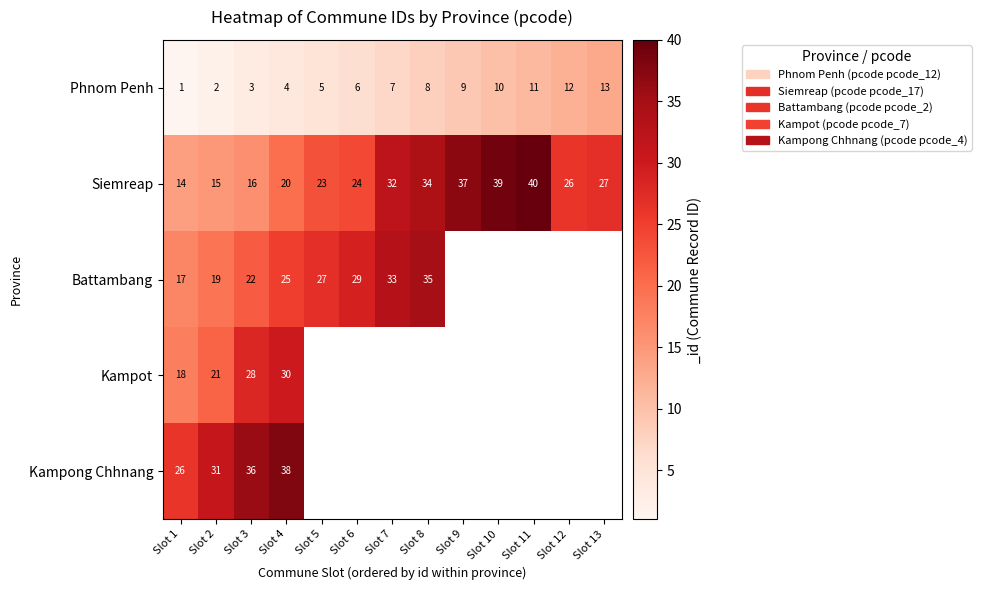

The value of Siemreap at Slot 3 is 4.6. True or false?

False